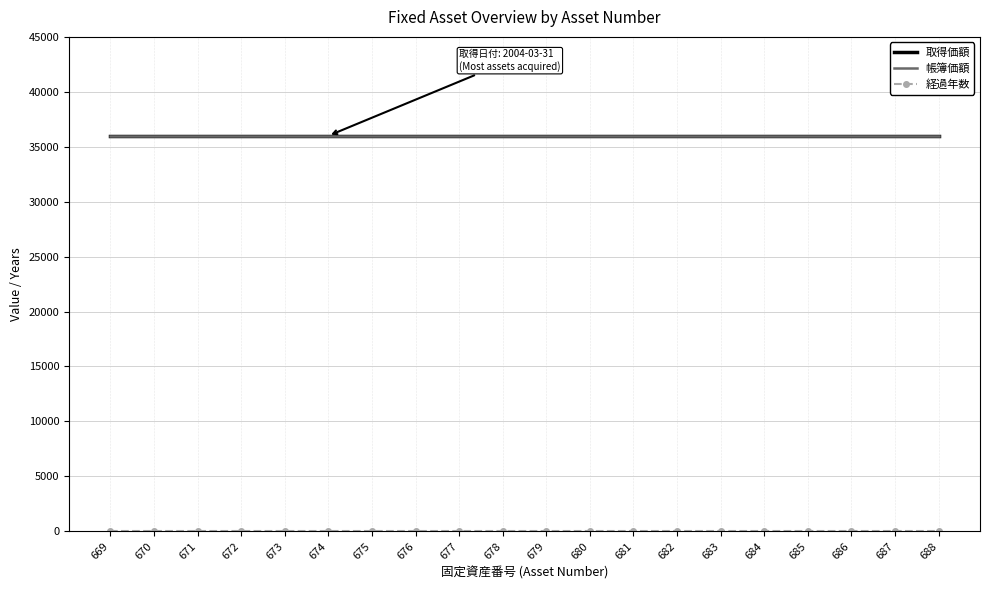

Which has a higher value, 680 or 679?

680